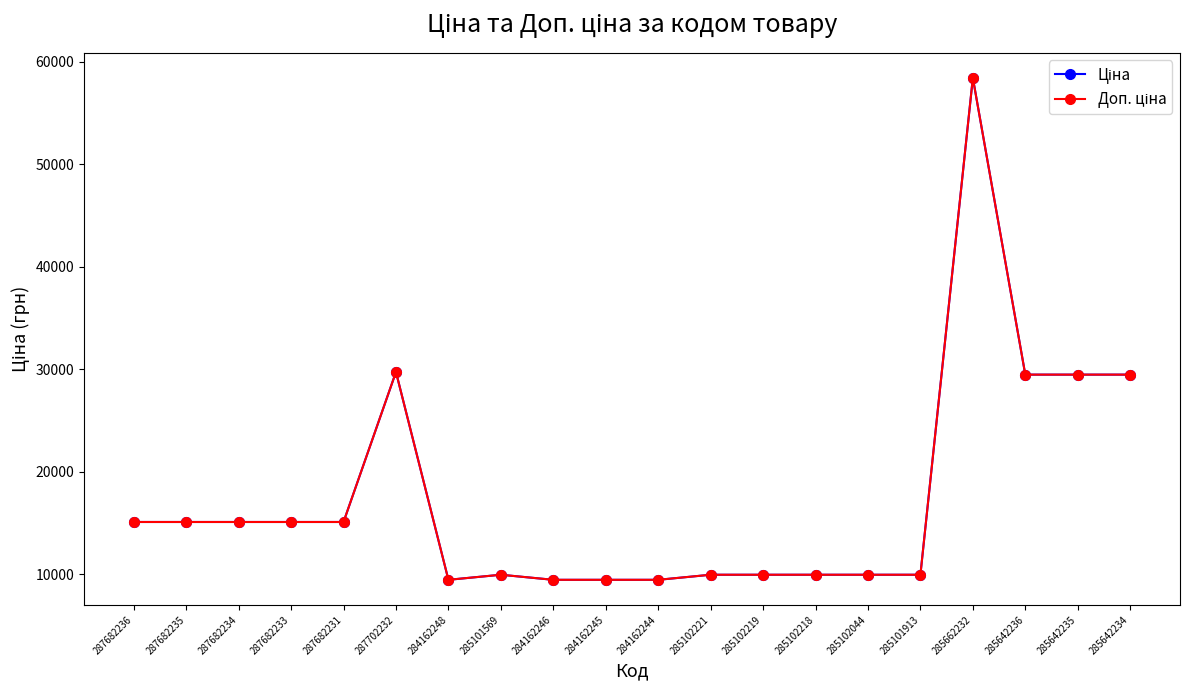

True or false: Ціна has a value of 26372.1 at 287682234.

False